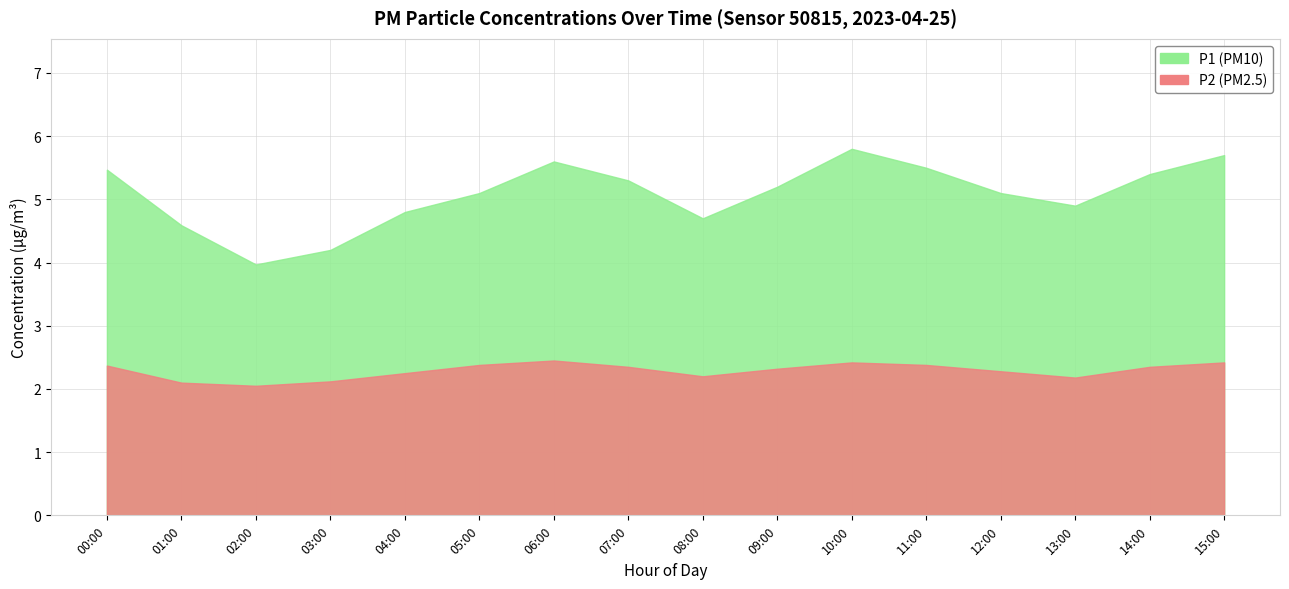

What is the difference between the second highest and minimum values in the P1 series?

1.7